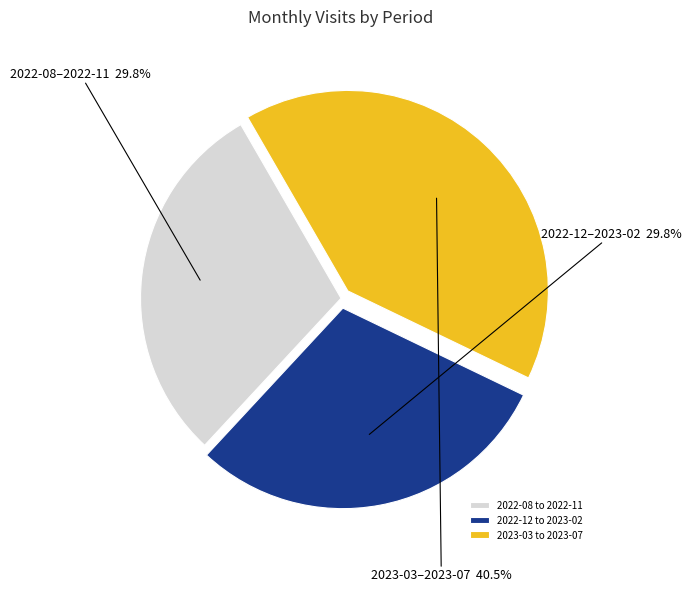

How many slices are in this pie chart?

3